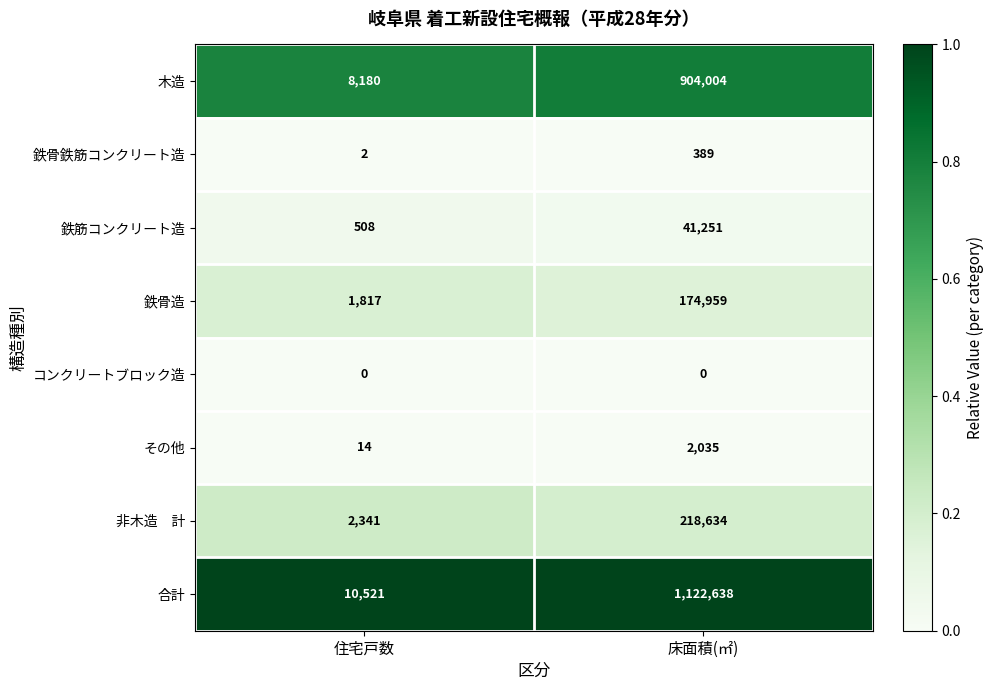

At which category does the chart reach its peak across all series?

床面積(㎡)